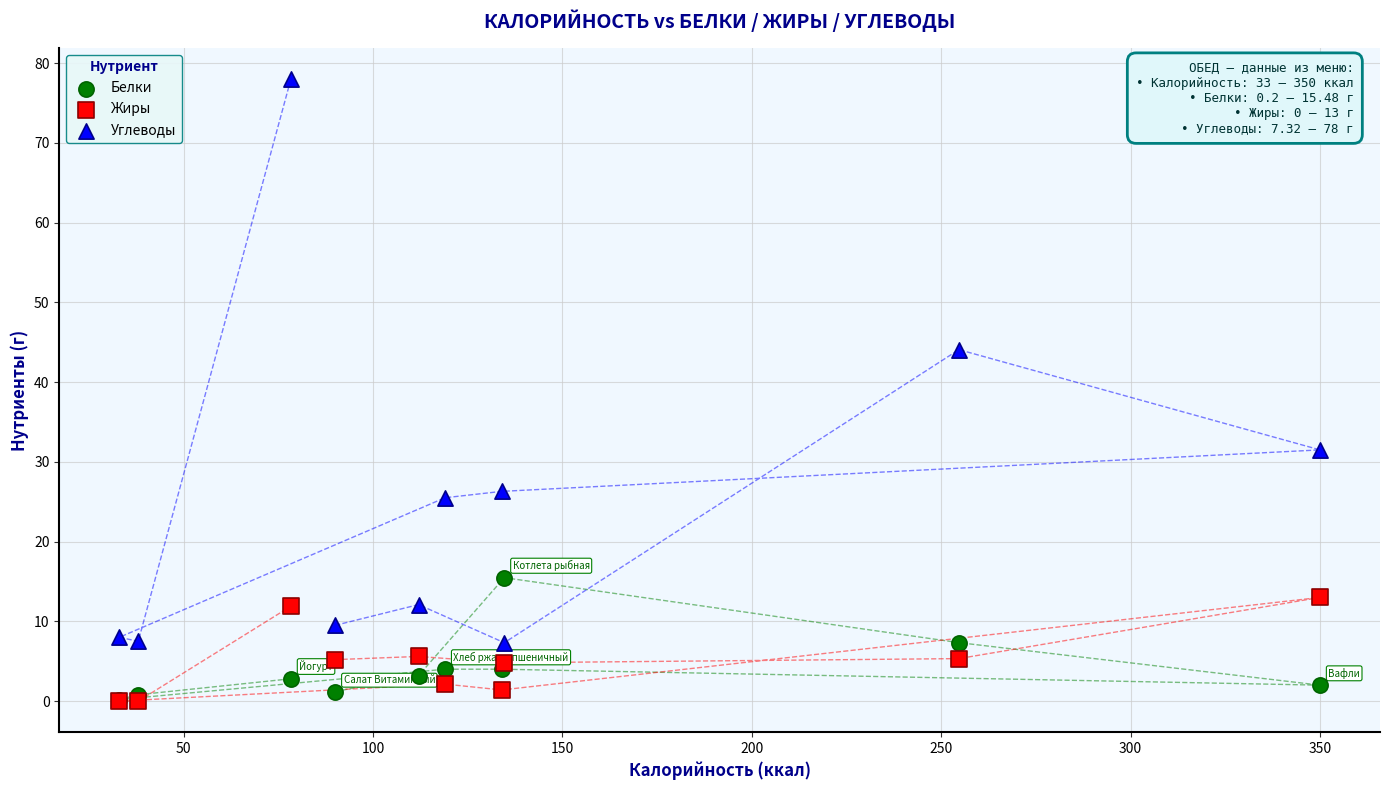

Across all series, what Y value is closest to 39?

44.1